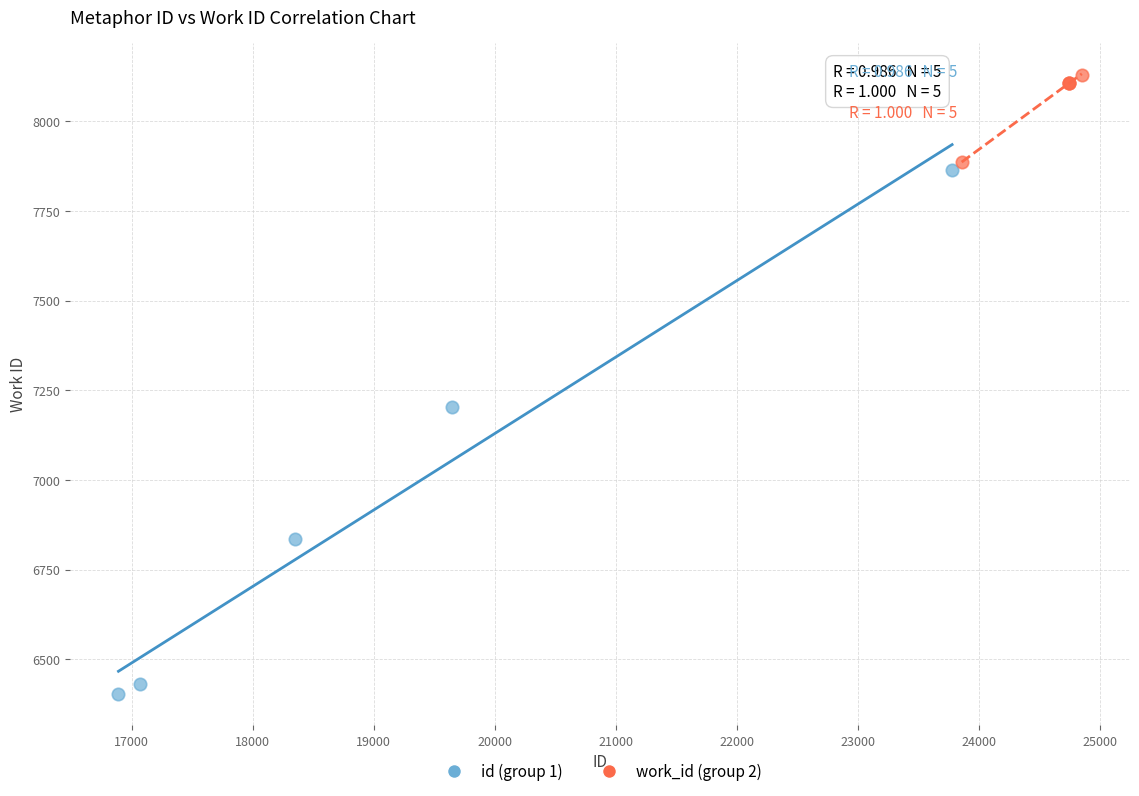

Which series reaches the minimum Y coordinate?

id (group 1)